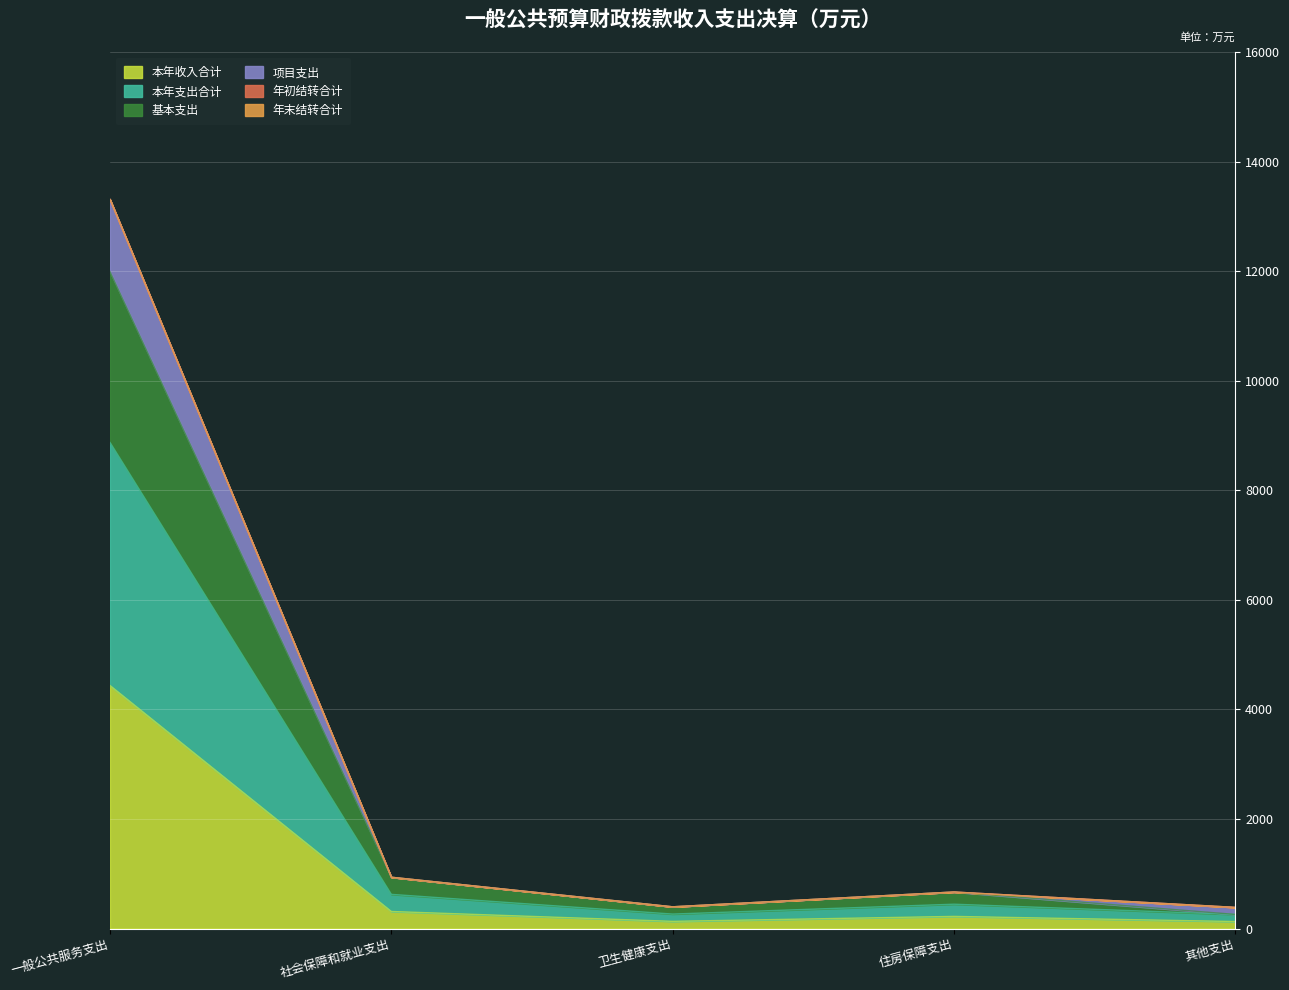

Is the value of 基本支出 at 其他支出 greater than the value of 本年支出合计 at 住房保障支出?

No